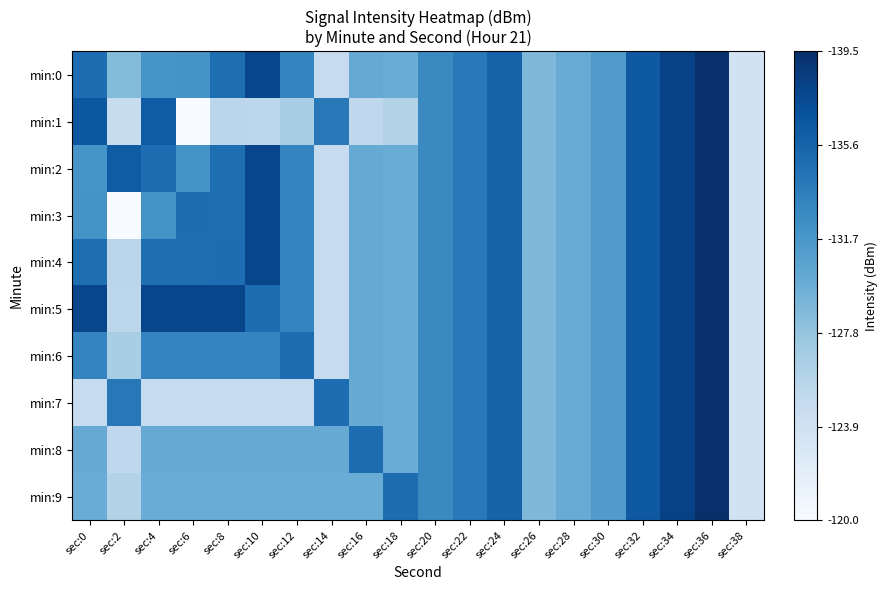

Reading left to right, extract all data points from this chart.

min:0: sec:0=0.8	sec:2=0.4	sec:4=0.6	sec:6=0.6	sec:8=0.8	sec:10=0.9	sec:12=0.7	sec:14=0.2	sec:16=0.5	sec:18=0.5	sec:20=0.7	sec:22=0.7	sec:24=0.8	sec:26=0.5	sec:28=0.5	sec:30=0.6	sec:32=0.8	sec:34=0.9	sec:36=1.0	sec:38=0.2
min:1: sec:0=0.8	sec:2=0.2	sec:4=0.8	sec:6=0.0	sec:8=0.3	sec:10=0.3	sec:12=0.3	sec:14=0.7	sec:16=0.3	sec:18=0.3	sec:20=0.7	sec:22=0.7	sec:24=0.8	sec:26=0.5	sec:28=0.5	sec:30=0.6	sec:32=0.8	sec:34=0.9	sec:36=1.0	sec:38=0.2
min:2: sec:0=0.6	sec:2=0.8	sec:4=0.8	sec:6=0.6	sec:8=0.8	sec:10=0.9	sec:12=0.7	sec:14=0.2	sec:16=0.5	sec:18=0.5	sec:20=0.7	sec:22=0.7	sec:24=0.8	sec:26=0.5	sec:28=0.5	sec:30=0.6	sec:32=0.8	sec:34=0.9	sec:36=1.0	sec:38=0.2
min:3: sec:0=0.6	sec:2=0.0	sec:4=0.6	sec:6=0.8	sec:8=0.8	sec:10=0.9	sec:12=0.7	sec:14=0.2	sec:16=0.5	sec:18=0.5	sec:20=0.7	sec:22=0.7	sec:24=0.8	sec:26=0.5	sec:28=0.5	sec:30=0.6	sec:32=0.8	sec:34=0.9	sec:36=1.0	sec:38=0.2
min:4: sec:0=0.8	sec:2=0.3	sec:4=0.8	sec:6=0.8	sec:8=0.8	sec:10=0.9	sec:12=0.7	sec:14=0.2	sec:16=0.5	sec:18=0.5	sec:20=0.7	sec:22=0.7	sec:24=0.8	sec:26=0.5	sec:28=0.5	sec:30=0.6	sec:32=0.8	sec:34=0.9	sec:36=1.0	sec:38=0.2
min:5: sec:0=0.9	sec:2=0.3	sec:4=0.9	sec:6=0.9	sec:8=0.9	sec:10=0.8	sec:12=0.7	sec:14=0.2	sec:16=0.5	sec:18=0.5	sec:20=0.7	sec:22=0.7	sec:24=0.8	sec:26=0.5	sec:28=0.5	sec:30=0.6	sec:32=0.8	sec:34=0.9	sec:36=1.0	sec:38=0.2
min:6: sec:0=0.7	sec:2=0.3	sec:4=0.7	sec:6=0.7	sec:8=0.7	sec:10=0.7	sec:12=0.8	sec:14=0.2	sec:16=0.5	sec:18=0.5	sec:20=0.7	sec:22=0.7	sec:24=0.8	sec:26=0.5	sec:28=0.5	sec:30=0.6	sec:32=0.8	sec:34=0.9	sec:36=1.0	sec:38=0.2
min:7: sec:0=0.2	sec:2=0.7	sec:4=0.2	sec:6=0.2	sec:8=0.2	sec:10=0.2	sec:12=0.2	sec:14=0.8	sec:16=0.5	sec:18=0.5	sec:20=0.7	sec:22=0.7	sec:24=0.8	sec:26=0.5	sec:28=0.5	sec:30=0.6	sec:32=0.8	sec:34=0.9	sec:36=1.0	sec:38=0.2
min:8: sec:0=0.5	sec:2=0.3	sec:4=0.5	sec:6=0.5	sec:8=0.5	sec:10=0.5	sec:12=0.5	sec:14=0.5	sec:16=0.8	sec:18=0.5	sec:20=0.7	sec:22=0.7	sec:24=0.8	sec:26=0.5	sec:28=0.5	sec:30=0.6	sec:32=0.8	sec:34=0.9	sec:36=1.0	sec:38=0.2
min:9: sec:0=0.5	sec:2=0.3	sec:4=0.5	sec:6=0.5	sec:8=0.5	sec:10=0.5	sec:12=0.5	sec:14=0.5	sec:16=0.5	sec:18=0.8	sec:20=0.7	sec:22=0.7	sec:24=0.8	sec:26=0.5	sec:28=0.5	sec:30=0.6	sec:32=0.8	sec:34=0.9	sec:36=1.0	sec:38=0.2